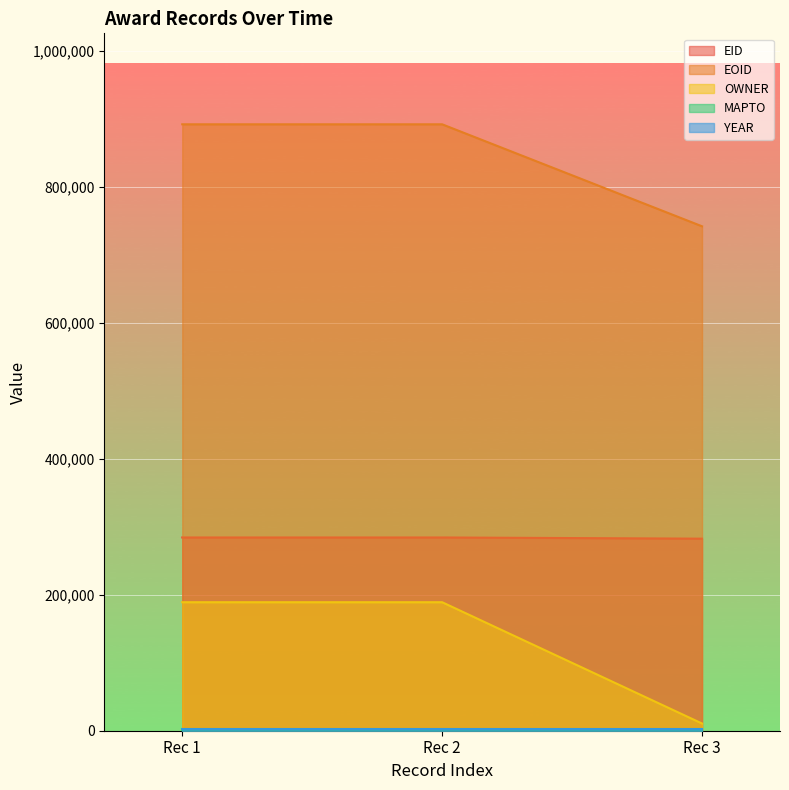

How many data points does each series have?

3